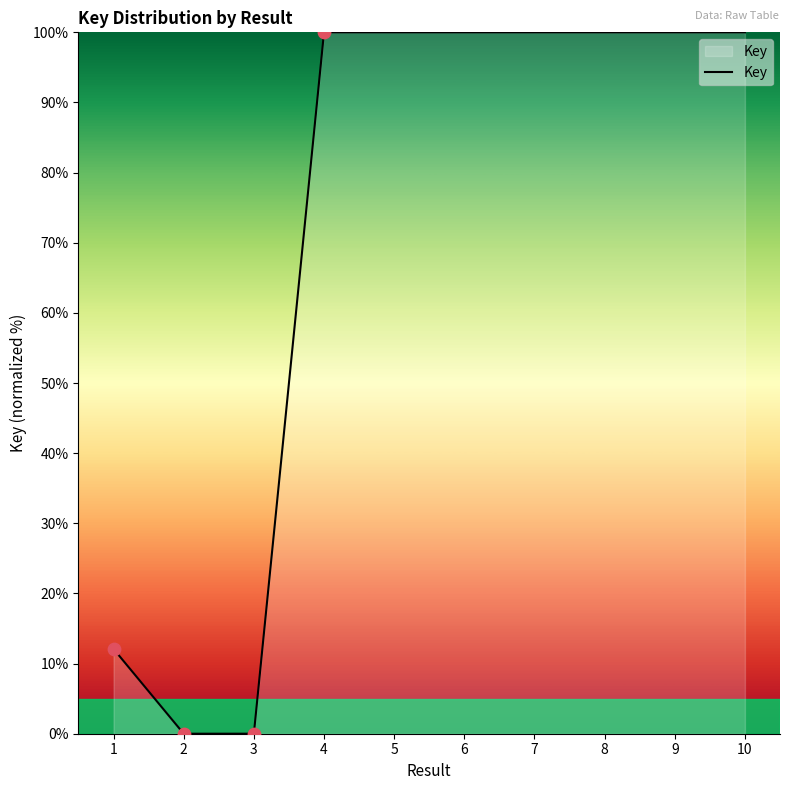

What is the change in value from 3 to 6?

+100.0